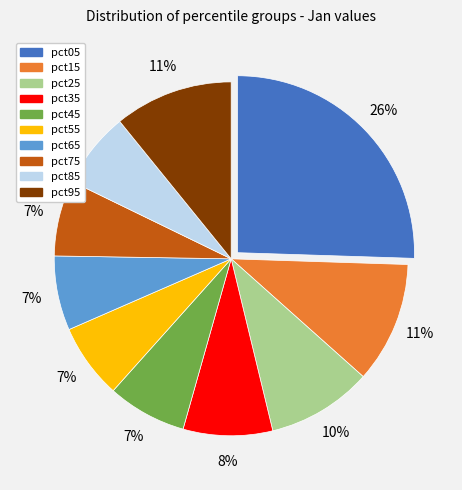

To the nearest percent, what is the difference between the largest and smallest slice percentages?

19%